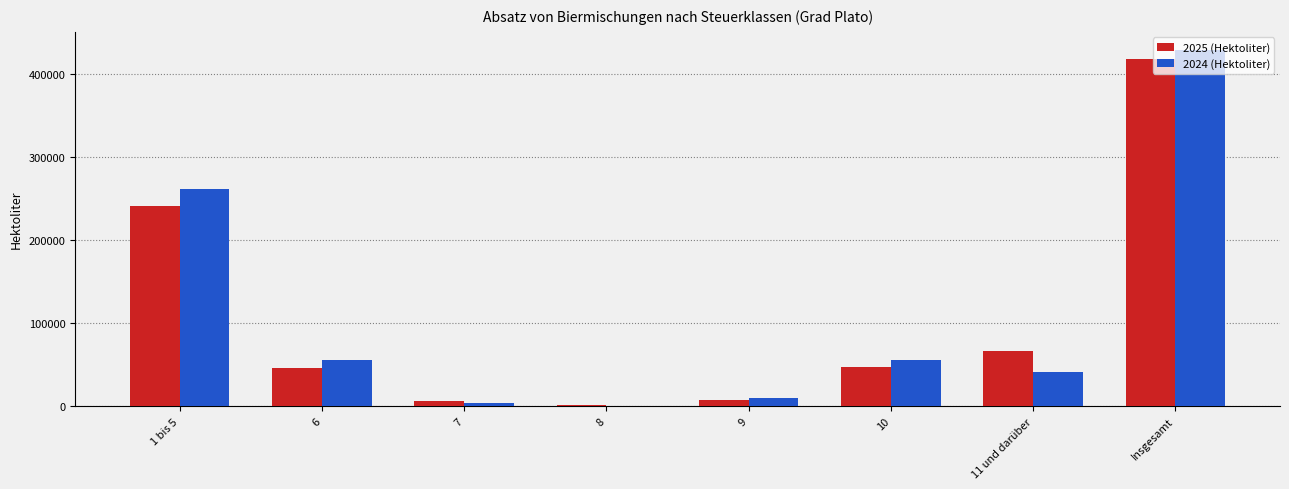

The value of 2025 (Hektoliter) at 1 bis 5 is 240735.2. True or false?

True